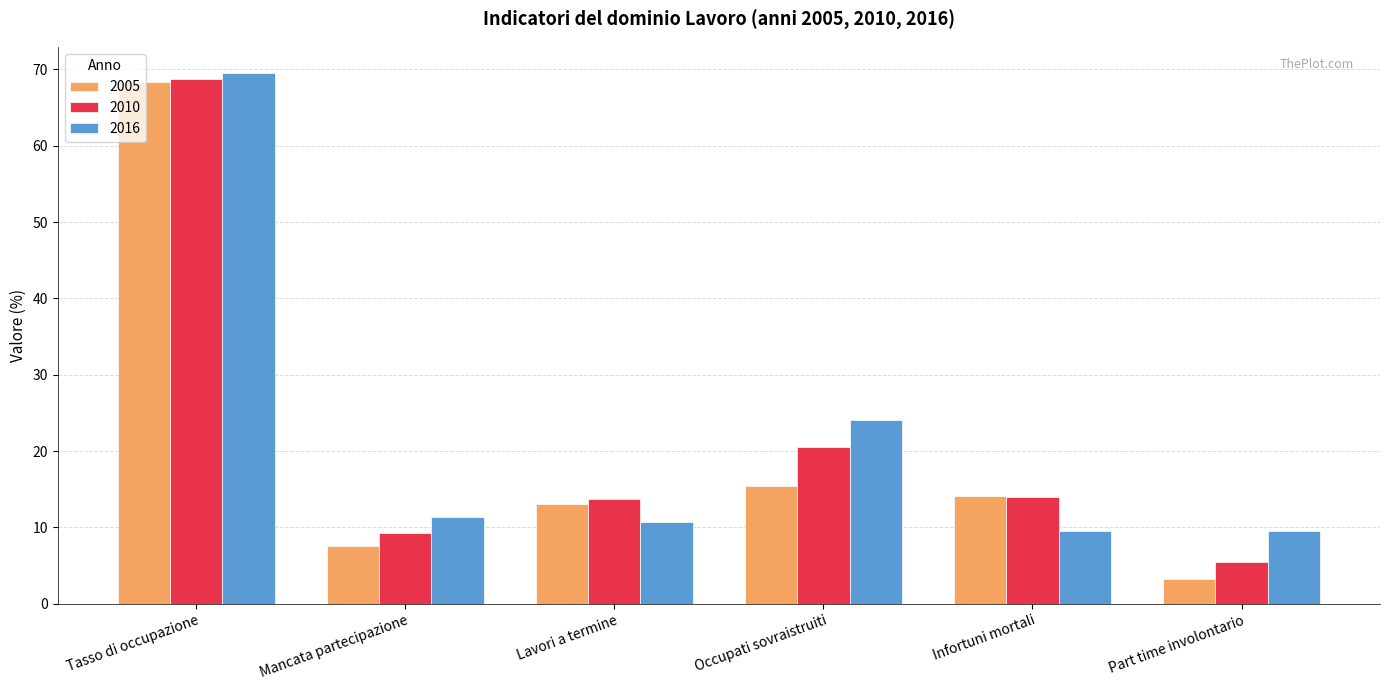

Is it true that 2005 equals 5.0 at Infortuni mortali?

False